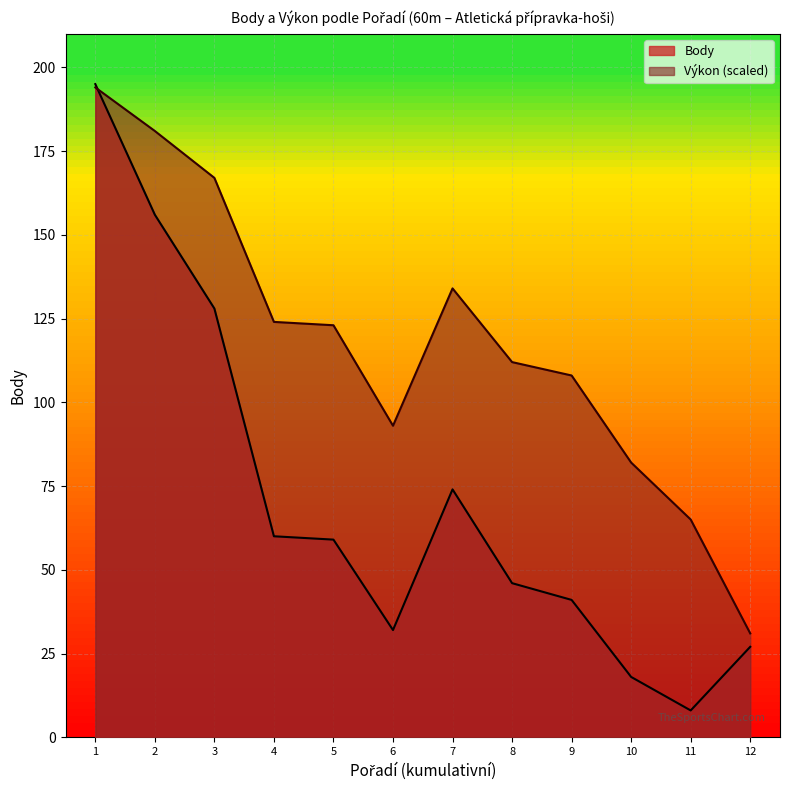

Which series ends up on top after the final intersection of Výkon_raw and Body?

Výkon_raw